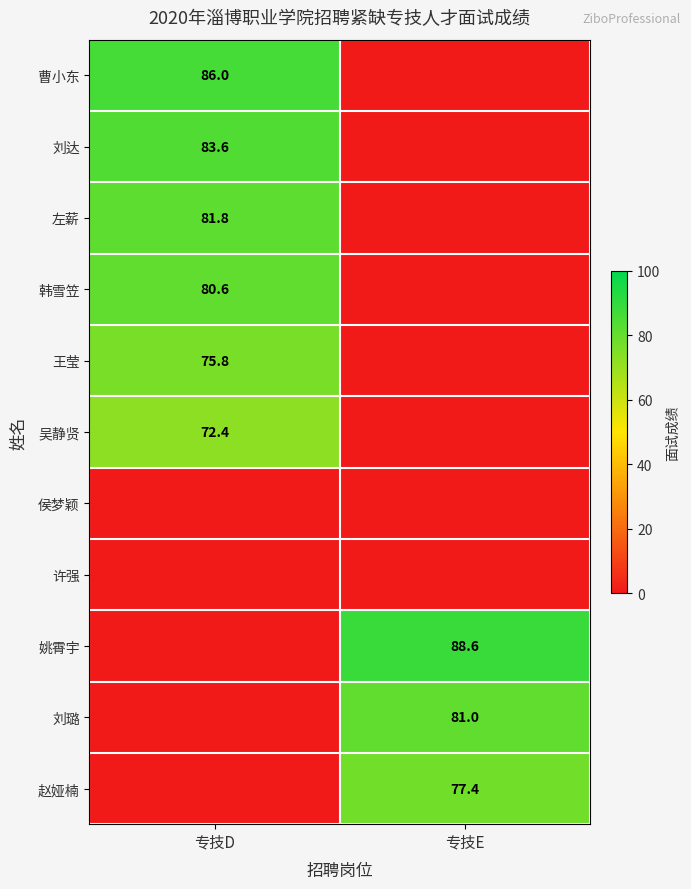

The 王莹 series shows 31.8 at 专技D. True or false?

False